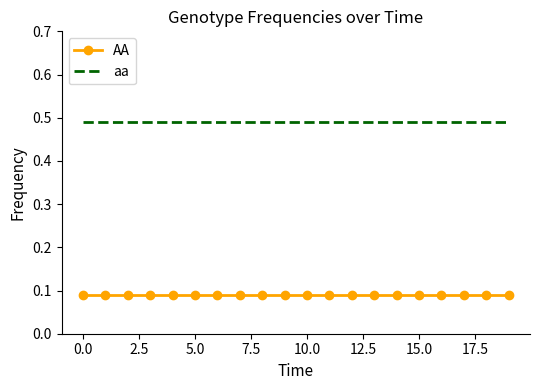

List the series in order of their peak value, lowest first.

AA, aa